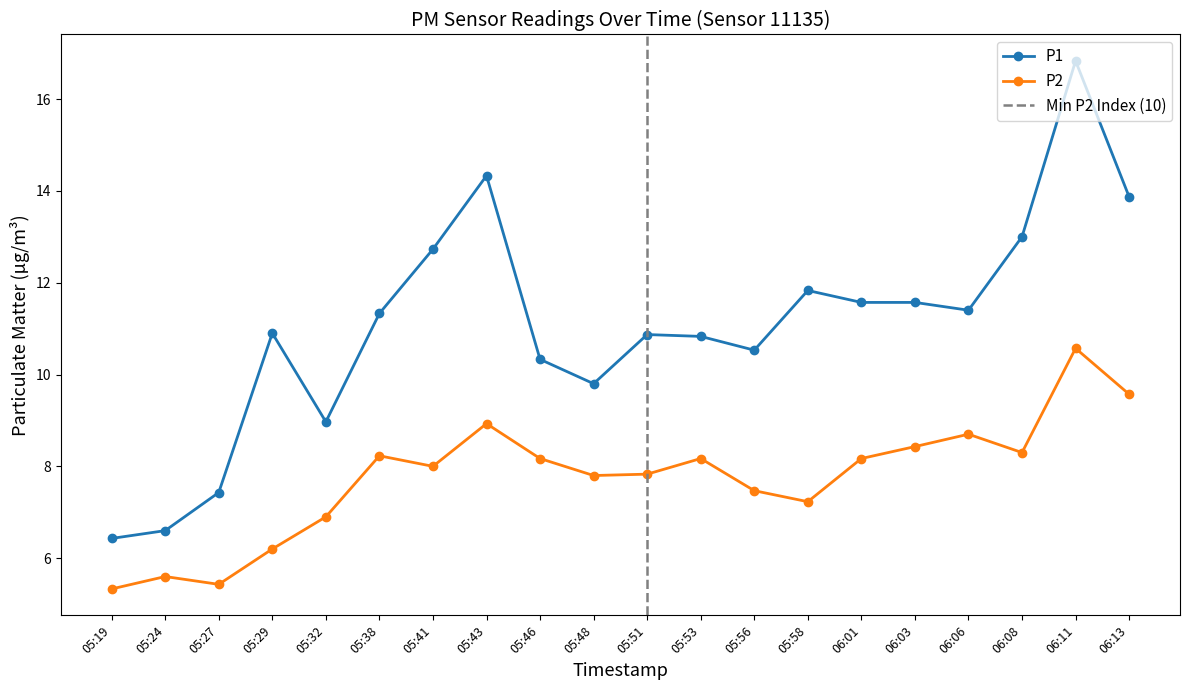

In P2, how many points are lower than both neighbors (excluding endpoints)?

5